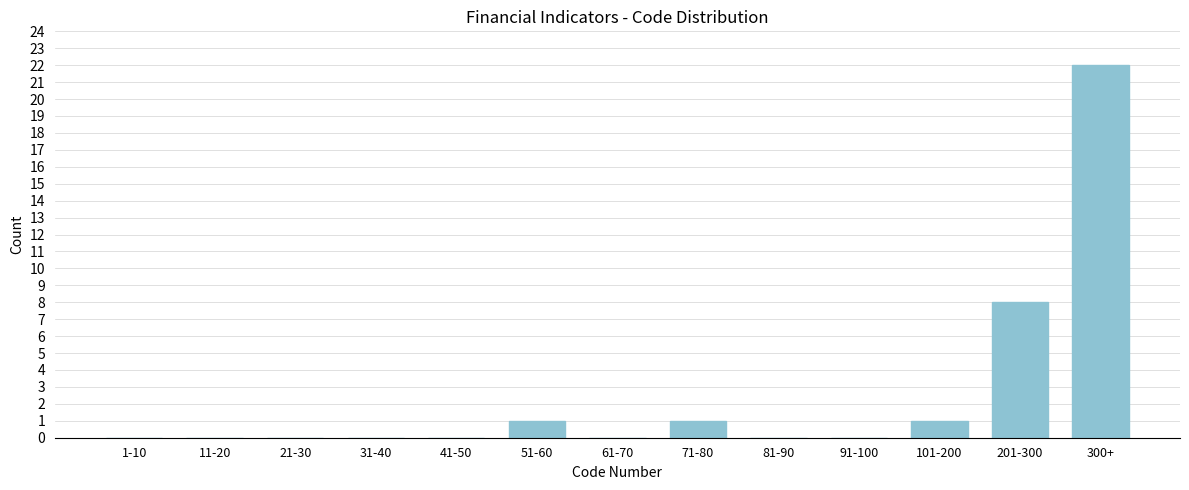

Reading left to right, what are all the values shown in this chart?

1-10=0	11-20=0	21-30=0	31-40=0	41-50=0	51-60=1	61-70=0	71-80=1	81-90=0	91-100=0	101-200=1	201-300=8	300+=22